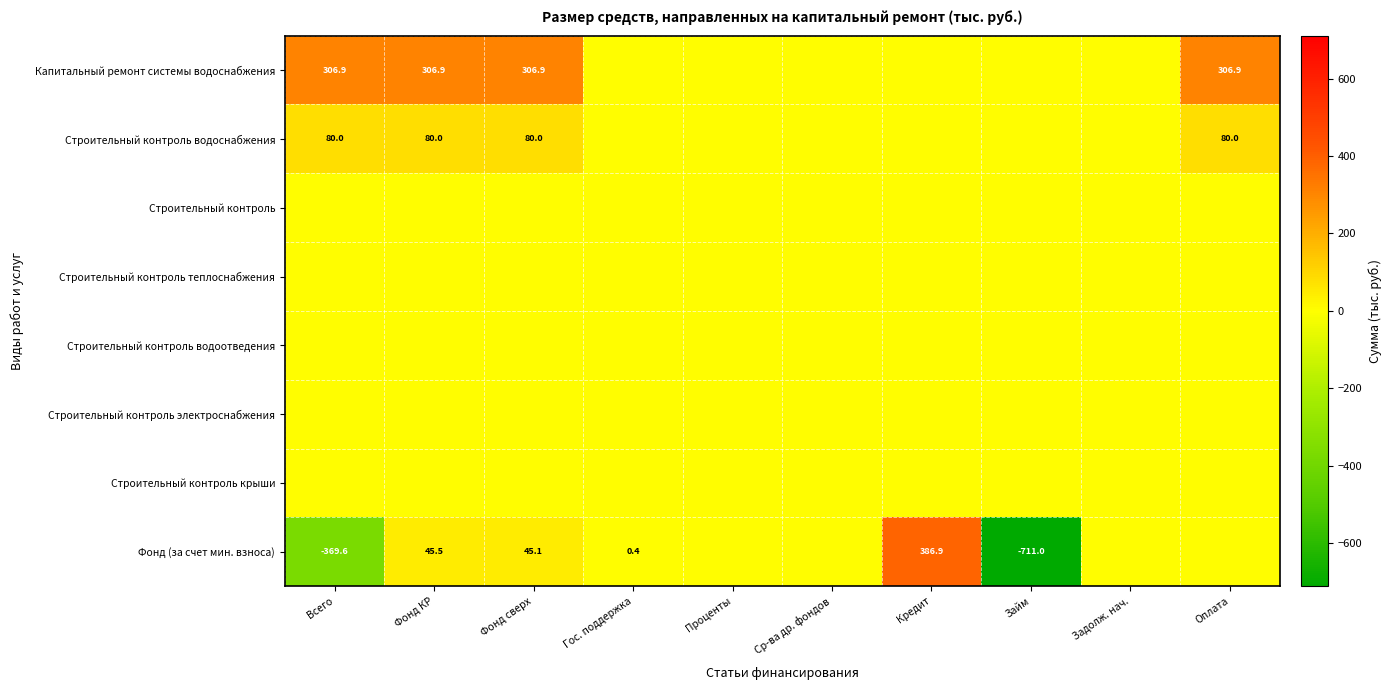

True or false: Строительный контроль водоснабжения has a value of 16.6 at Фонд КР.

False